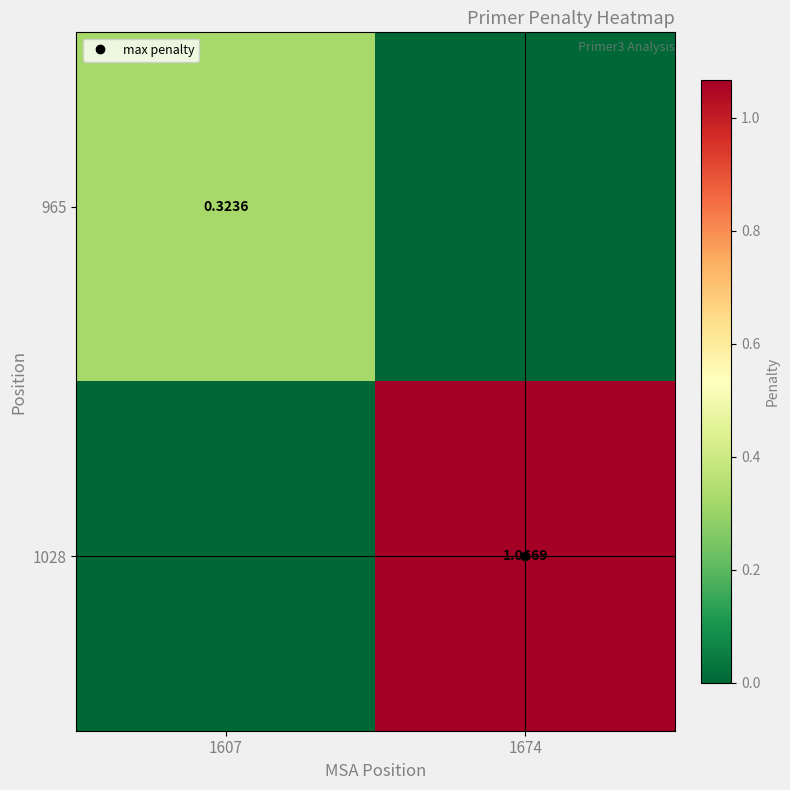

What is the difference between the 965 values at 1607 and 1674?

0.3